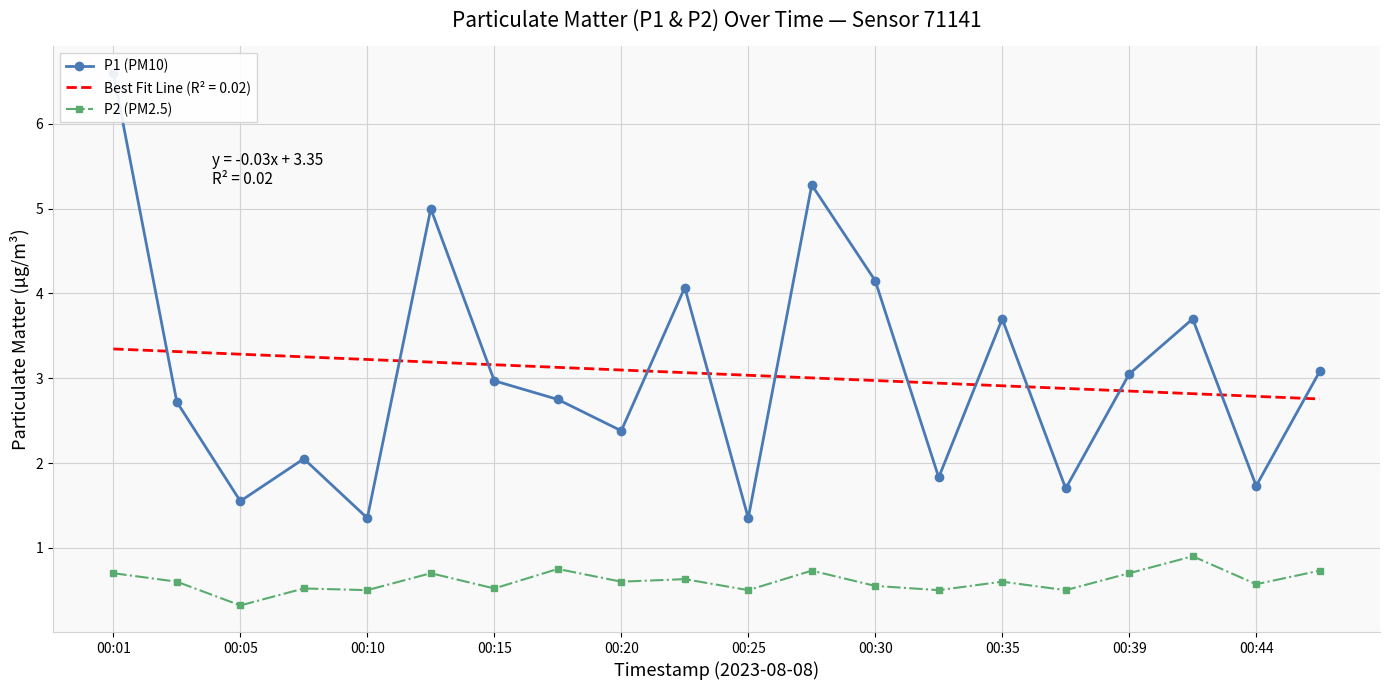

Rank the series by their average value, from lowest to highest.

P2 (PM2.5), P1 (PM10)